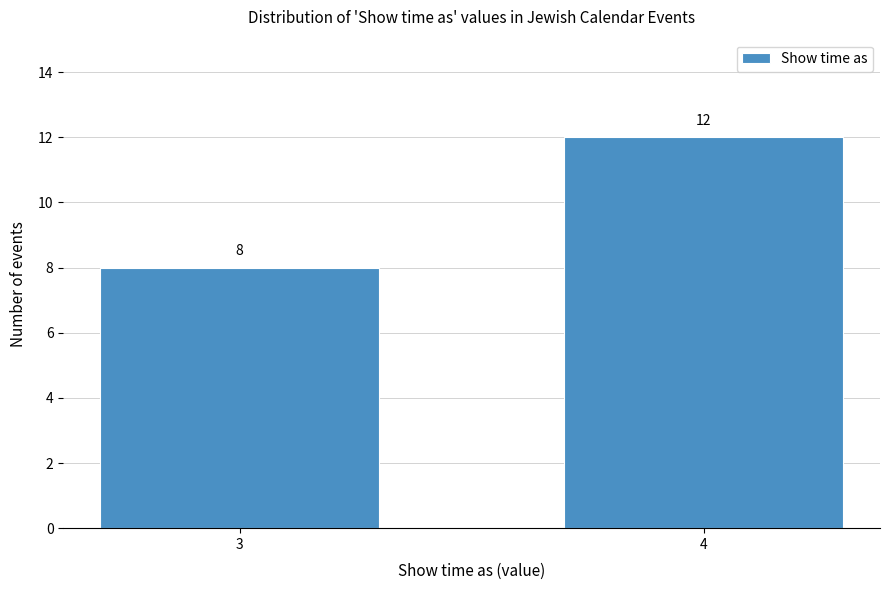

Reading left to right, transcribe all the data shown in this chart.

3=8	4=12